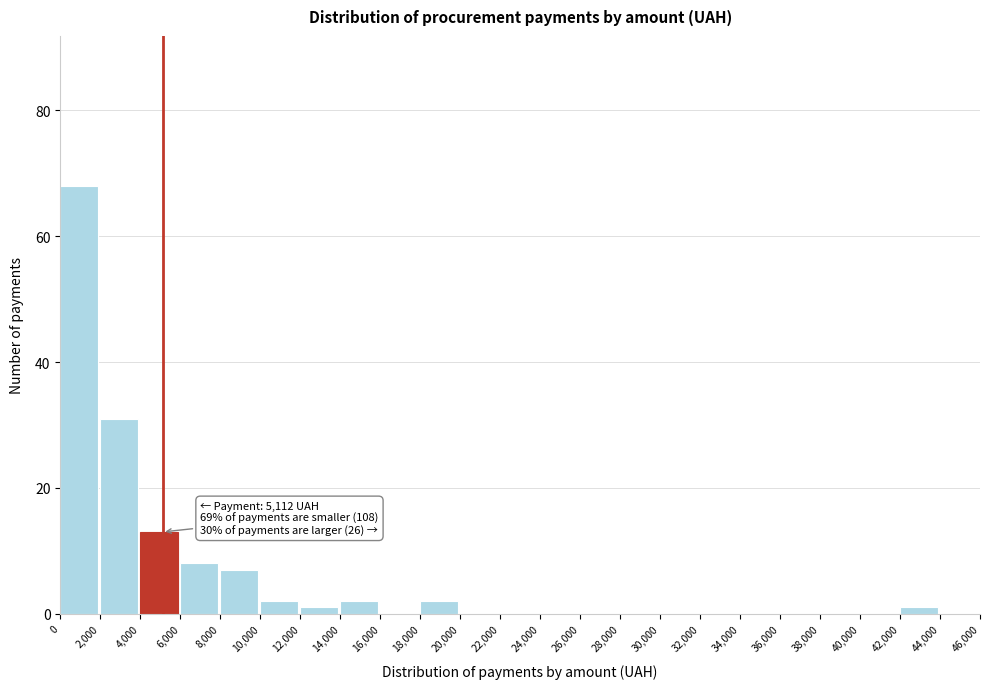

Which range on the x-axis has the tallest bar?

0 to 2,000